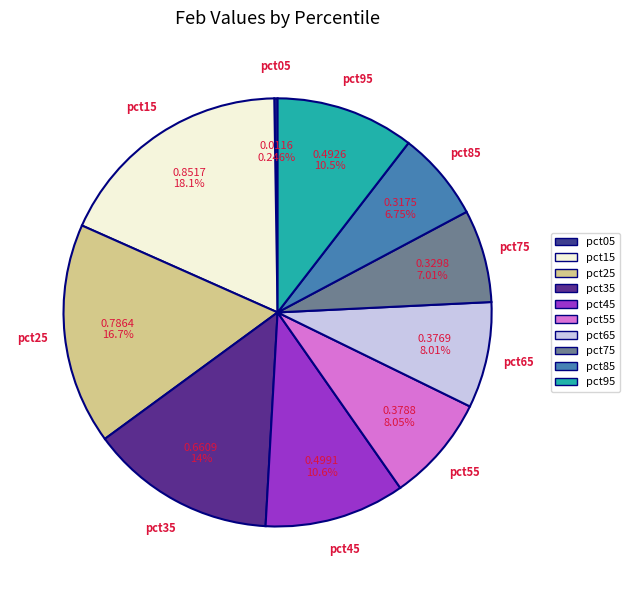

Which category has the biggest portion of the pie?

pct15